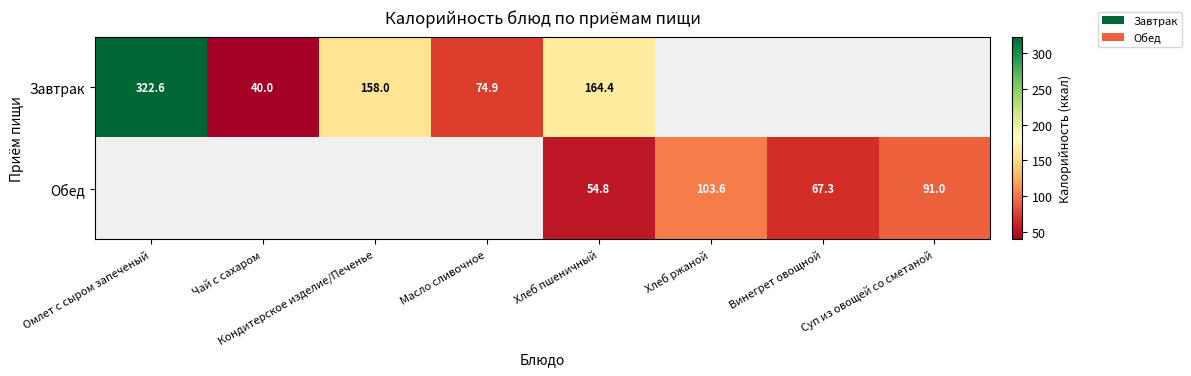

At which category is the sum across all series the highest?

Омлет с сыром запеченый